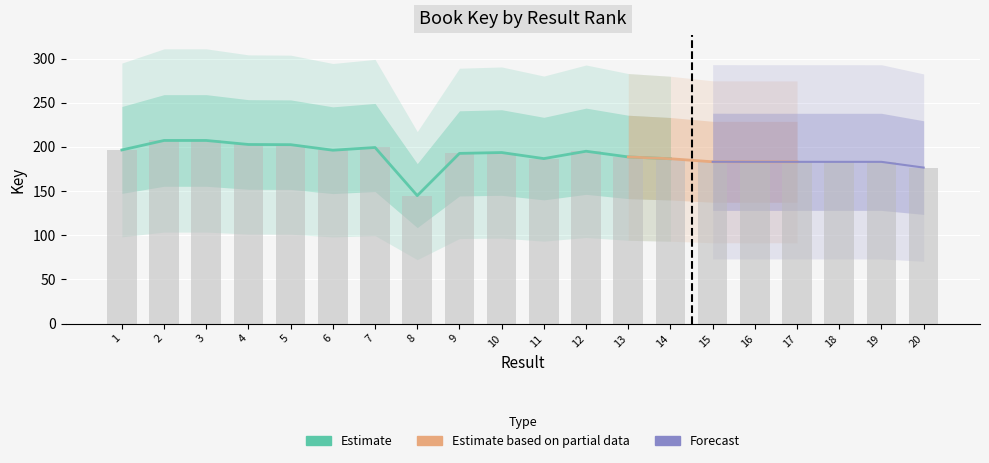

What is the value of the 19th bar from the left?

183098904